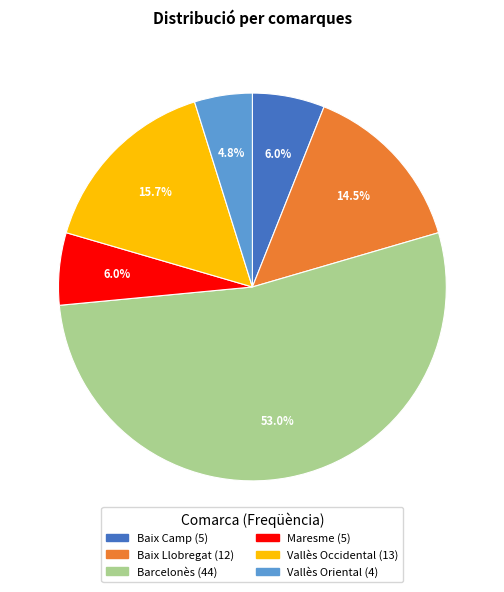

Which slice is the largest?

Barcelonès